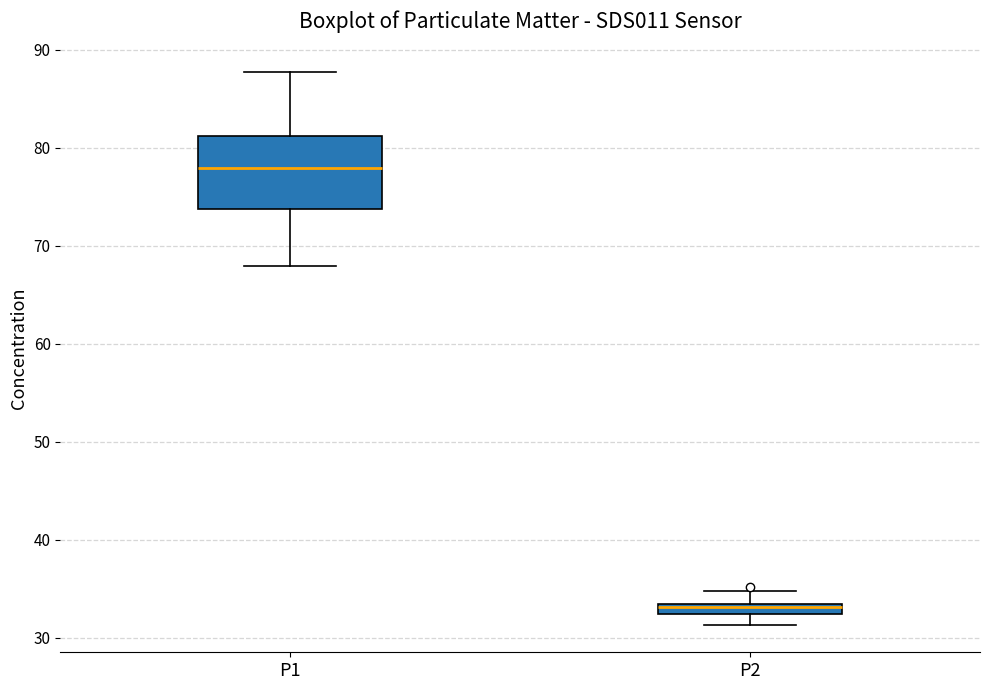

Comparing the boxes themselves (not the whiskers), which one is the tallest?

P1